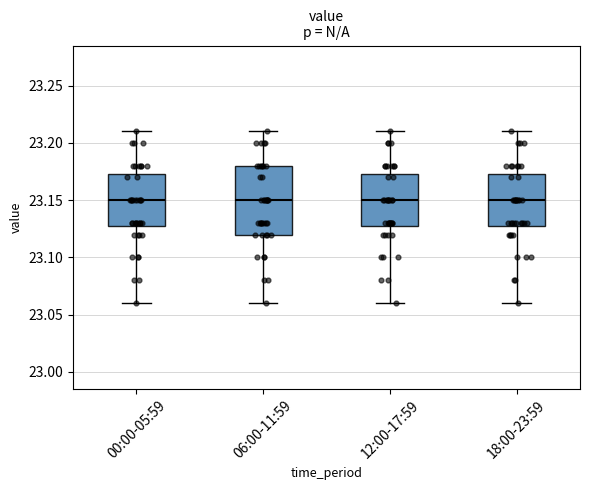

Which box is the tallest, from its lower edge to its upper edge?

06:00-11:59